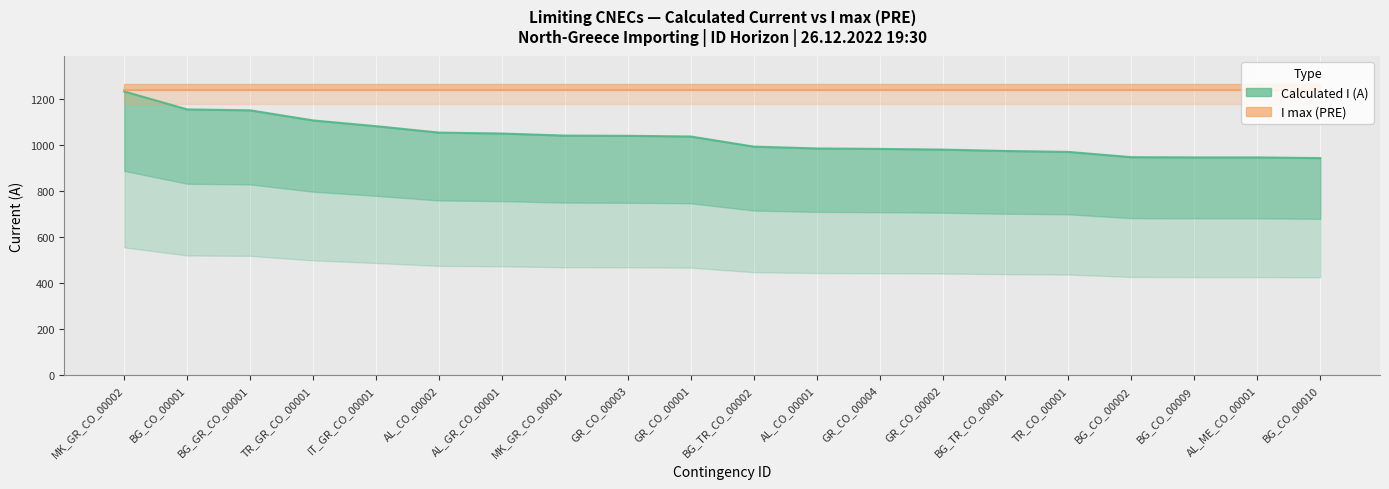

What is the sum of all values?

20637